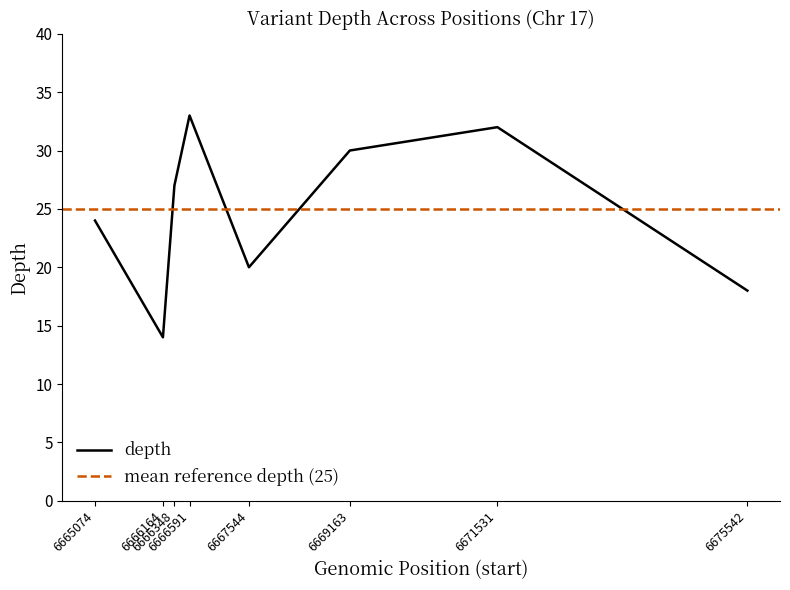

At which label is the value closest to 23?

6665074